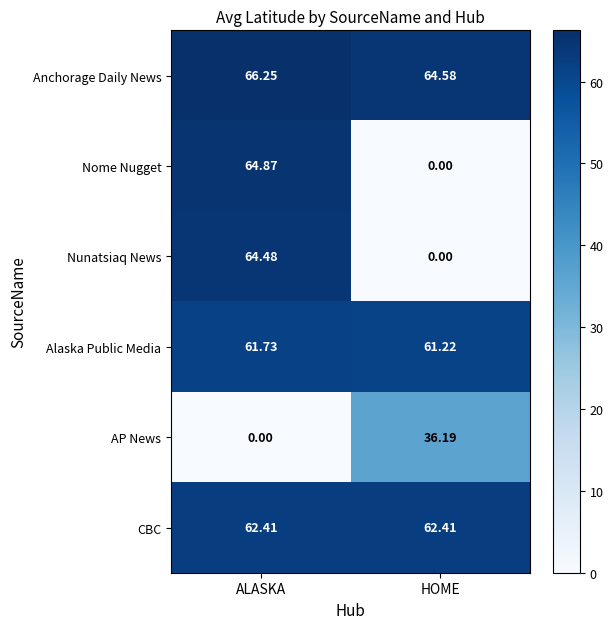

Which category has the highest value in the Nome Nugget series?

ALASKA